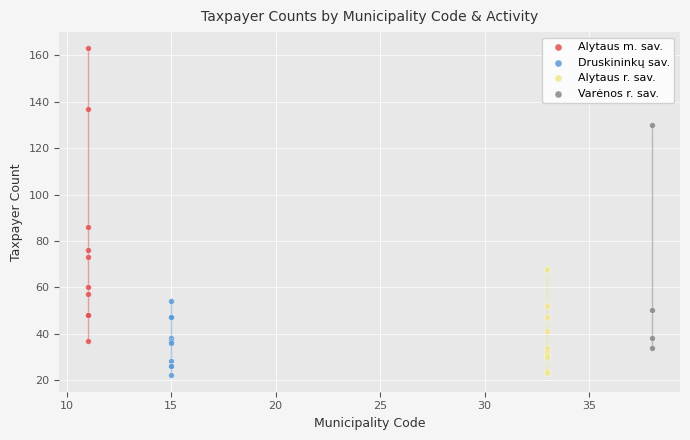

Which series has the largest Y range (max minus min)?

Alytaus m. sav.